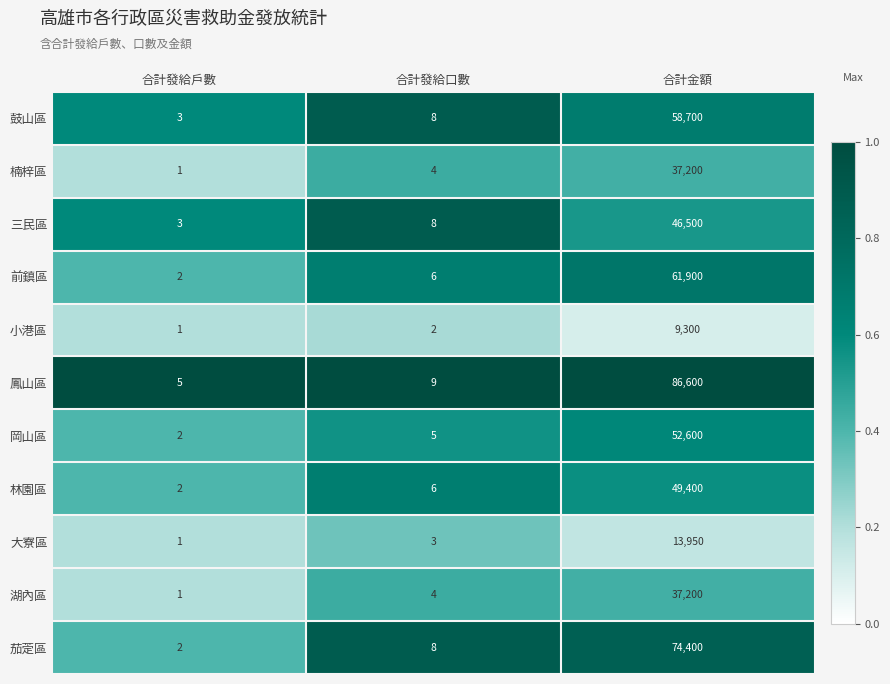

What value does the 小港區 series have at 合計金額?

9300